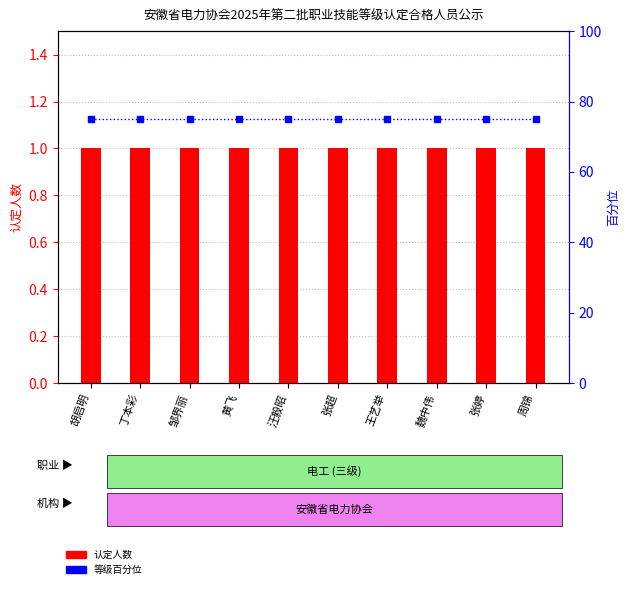

How many groups of bars are there?

10